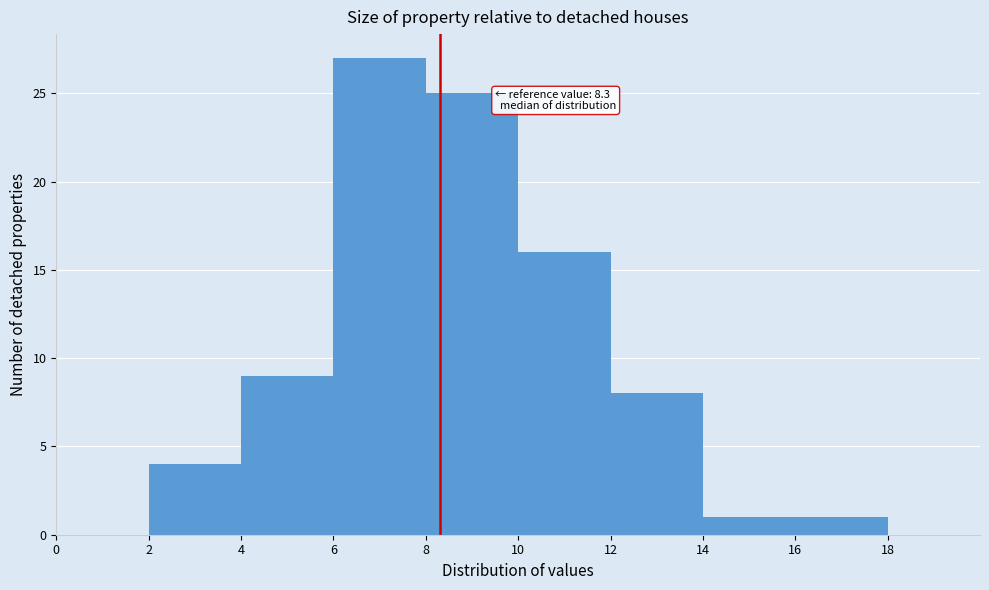

Which range on the x-axis has the tallest bar?

6 to 8